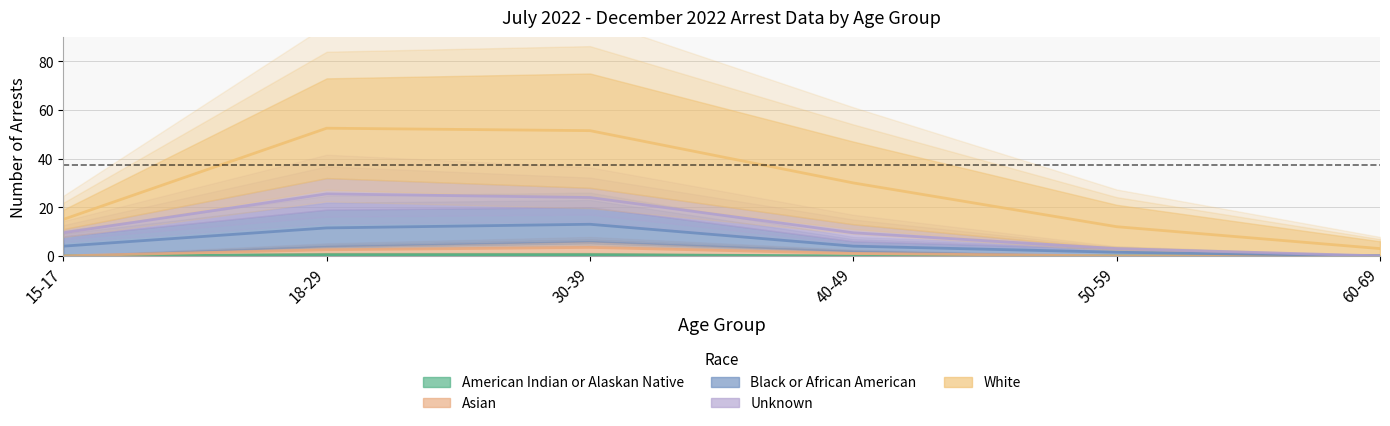

What is the total value across all series at 60-69?

6